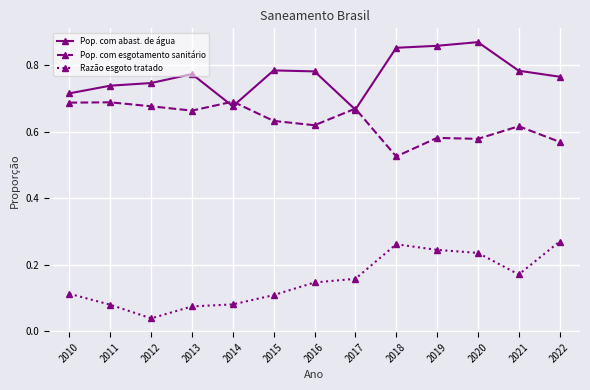

Is the value of Razão esgoto tratado at 2011 greater than the value of Pop. com esgotamento sanitário at 2016?

No